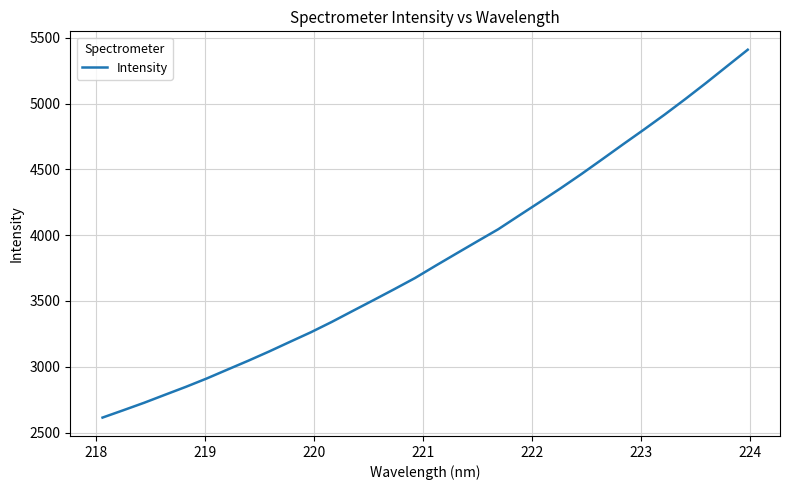

Does the chart have visible grid lines?

Yes